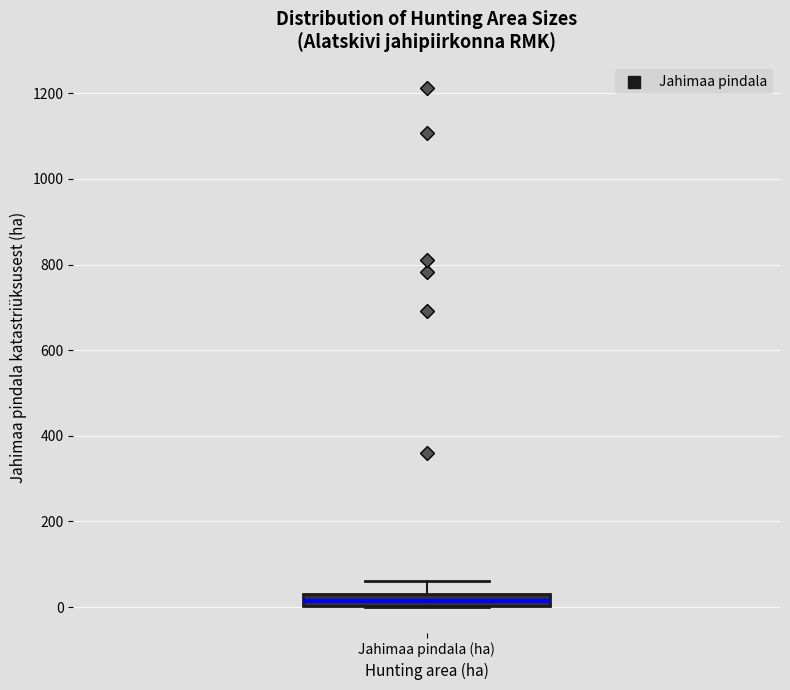

Where does the median line of the box for Jahimaa pindala (ha) sit on the y-axis? The values are not printed on the chart, so give them approximately, as read against the axis.

20